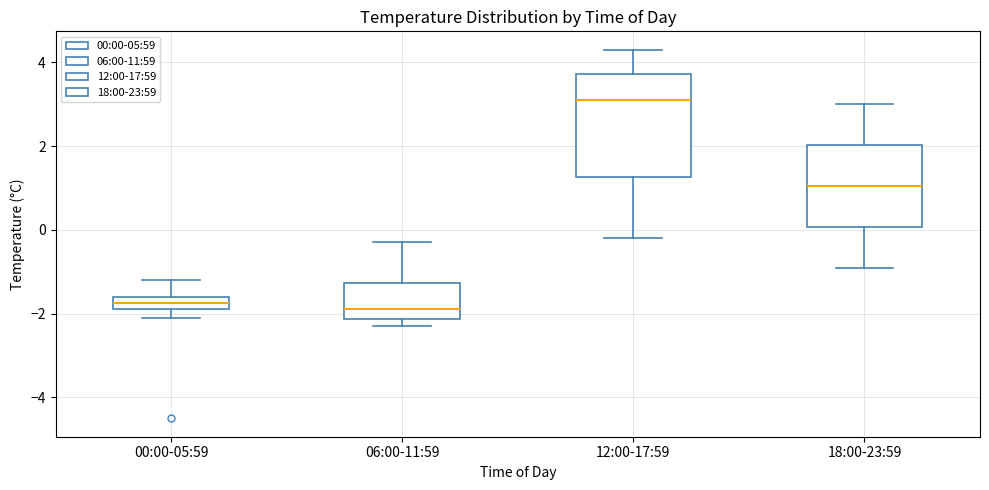

Where does the lower whisker of the box for 00:00-05:59 end on the y-axis? The values are not printed on the chart, so give them approximately, as read against the axis.

-2.0